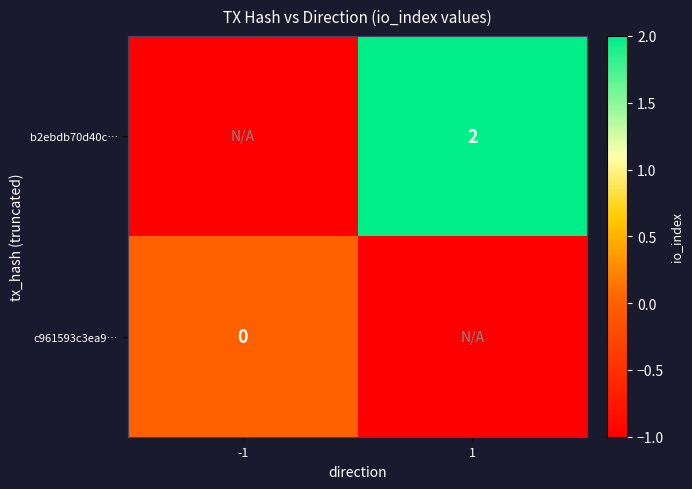

Is the value of b2ebdb70d40c… at 1 greater than the value of c961593c3ea9… at -1?

Yes